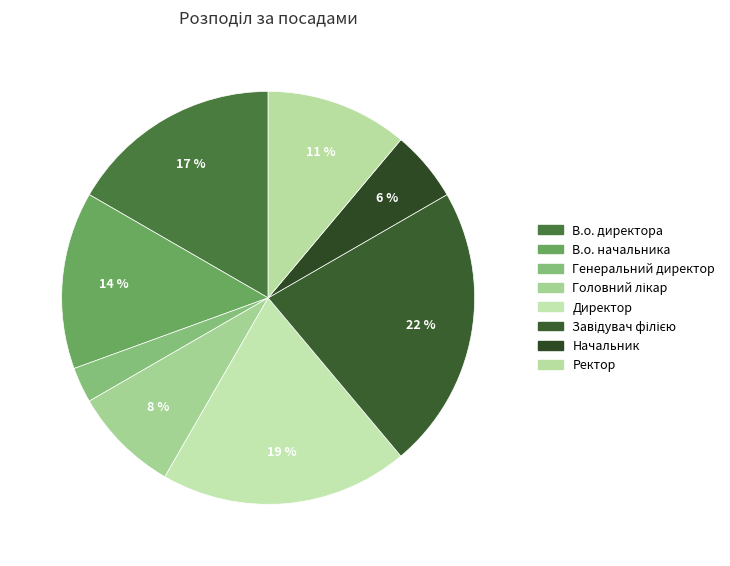

Which slice is the smallest?

Генеральний директор